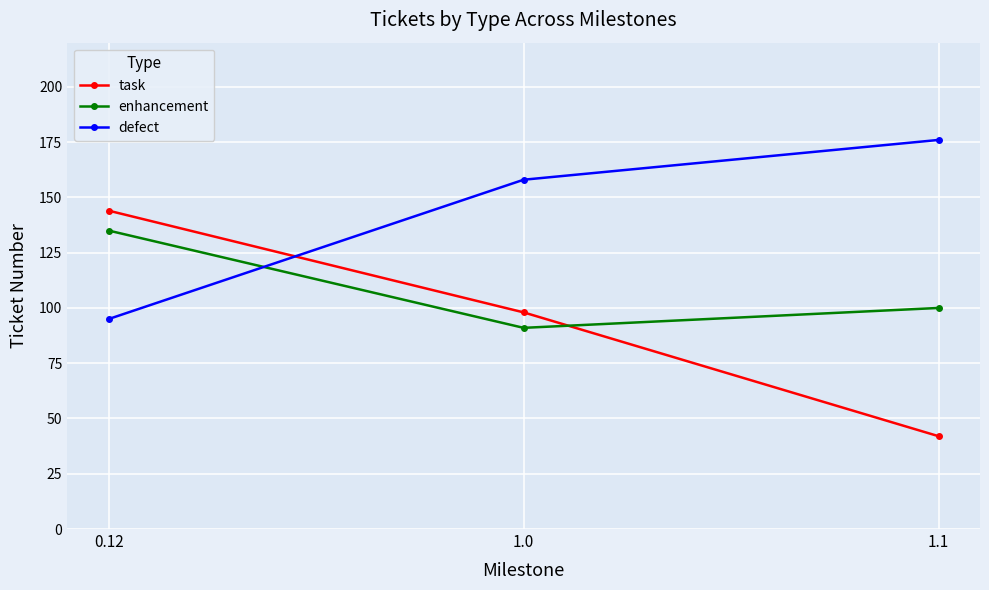

Is it true that enhancement equals 123 at 1.0?

False